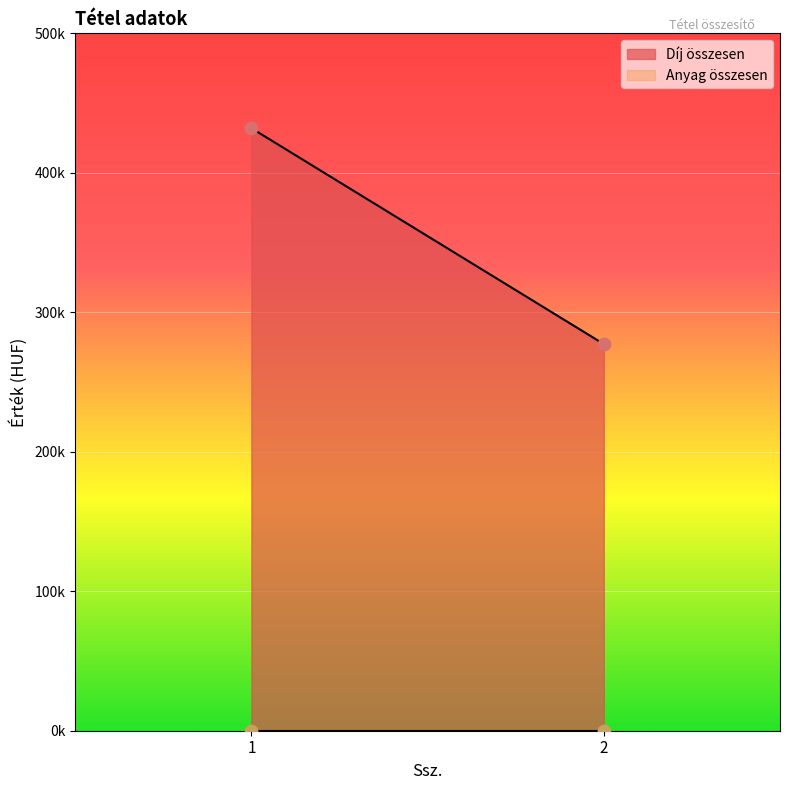

At which category is the sum across all series the highest?

1